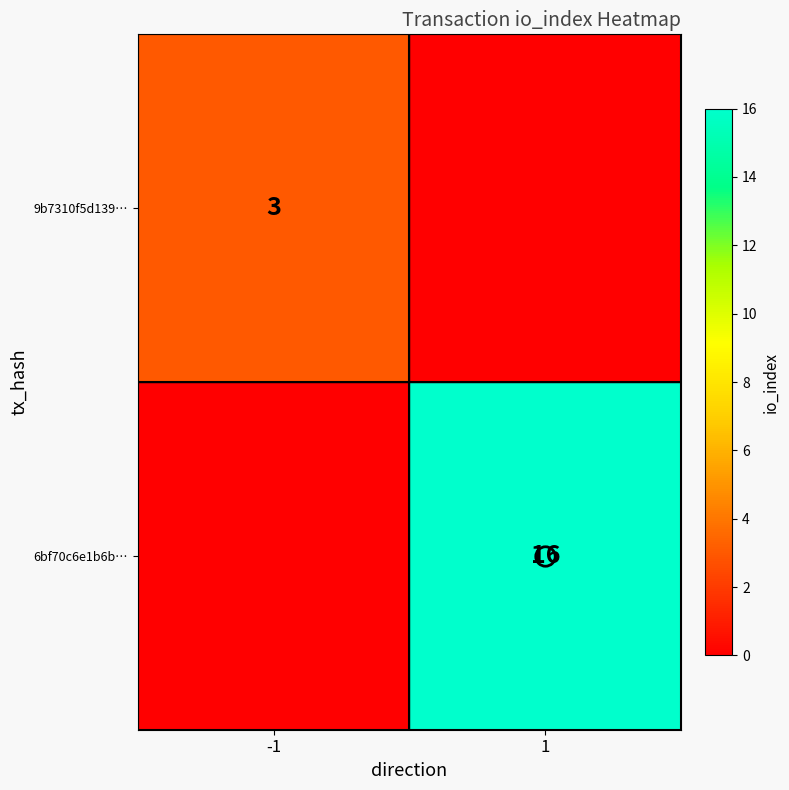

Which series has the largest total across all categories?

6bf70c6e1b6b…